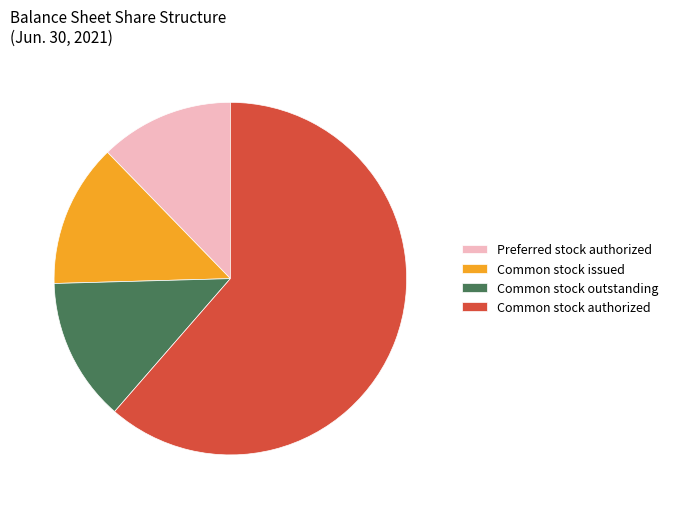

Approximately how many times larger is the value at Common stock authorized compared to Common stock issued?

4.7